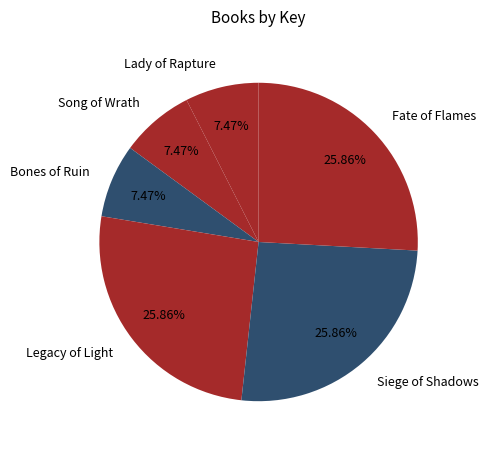

Is there a majority slice in this chart?

No